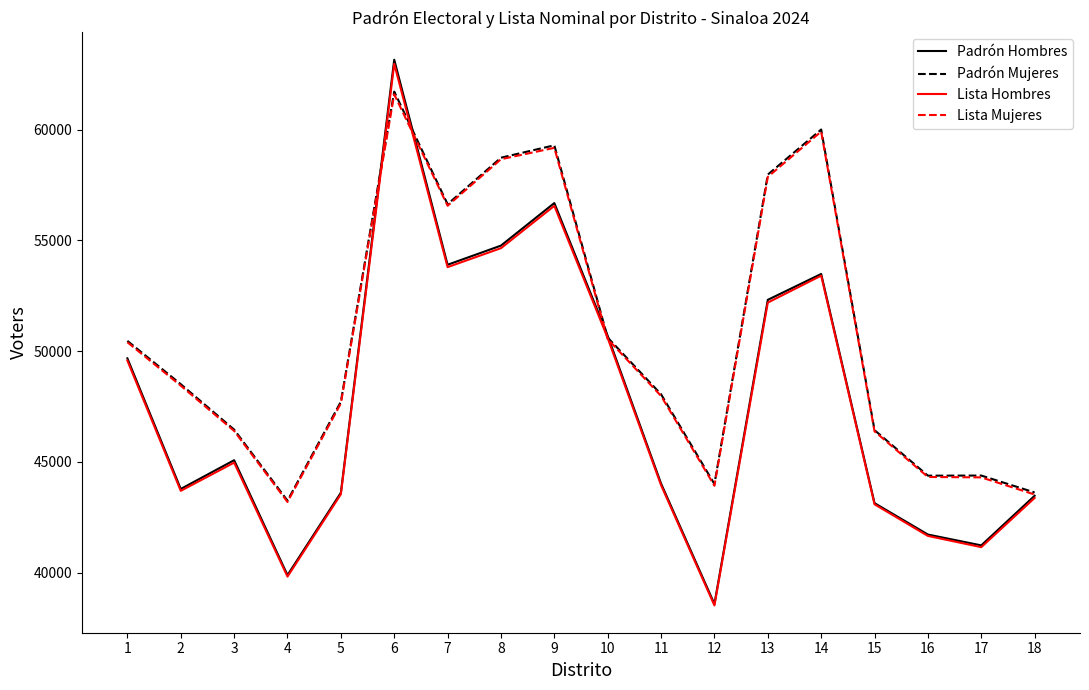

What is the highest value of the Lista Mujeres series?

61599